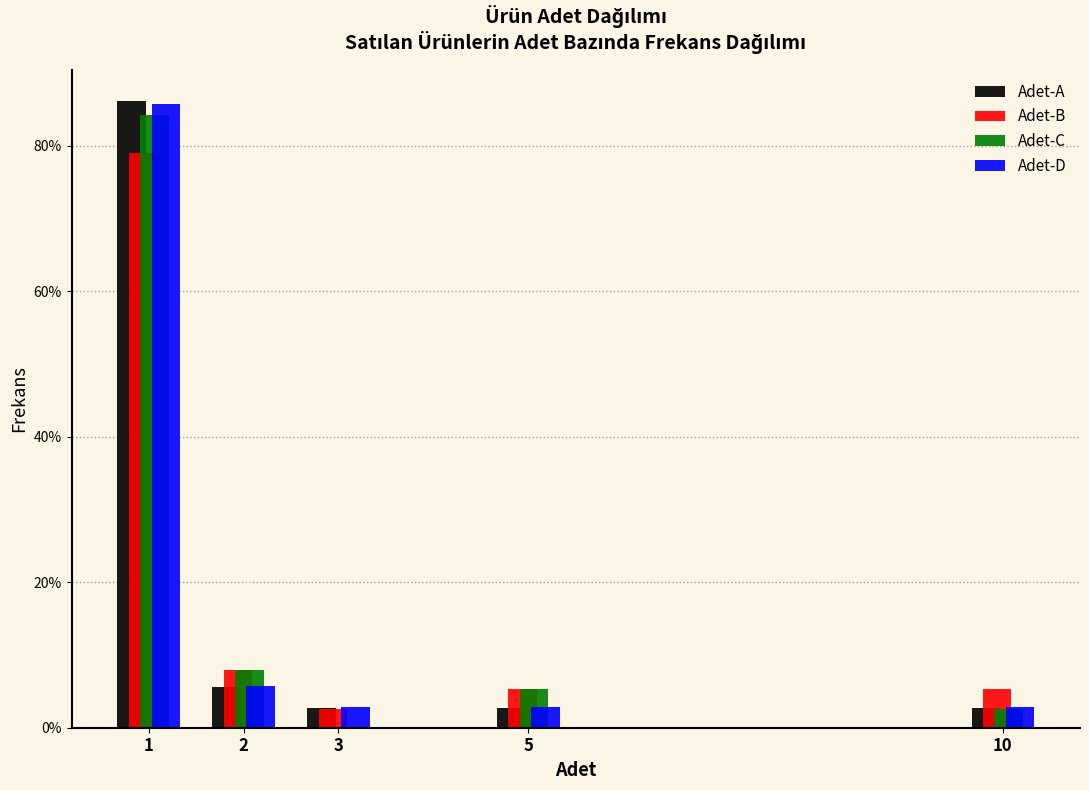

Reading left to right, extract all data points from this chart.

Adet-A: 1=86.1	2=5.6	3=2.8	5=2.8	10=2.8
Adet-B: 1=78.9	2=7.9	3=2.6	5=5.3	10=5.3
Adet-C: 1=84.2	2=7.9	3=0.0	5=5.3	10=2.6
Adet-D: 1=85.7	2=5.7	3=2.9	5=2.9	10=2.9